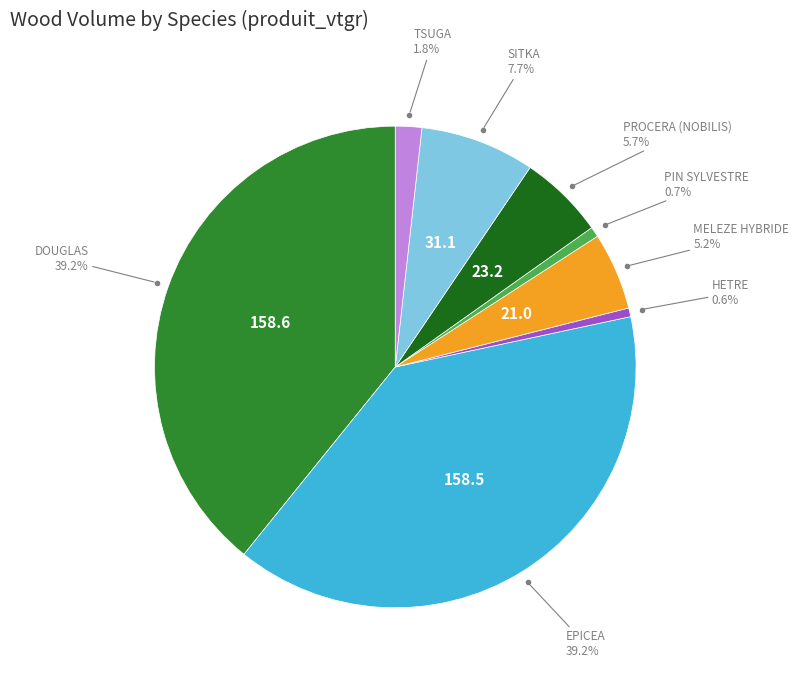

Is there any slice that represents more than half of the pie?

No